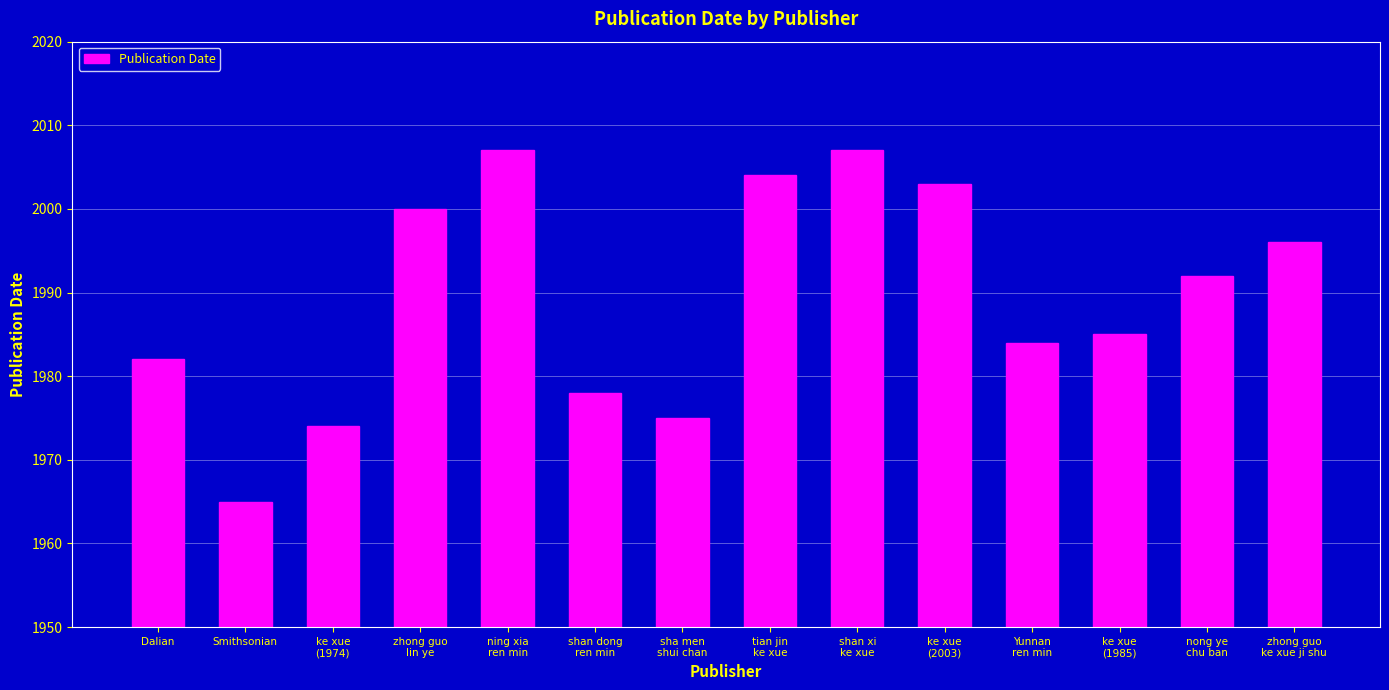

Is it true that the value at Yunnan
ren min is 1984?

True